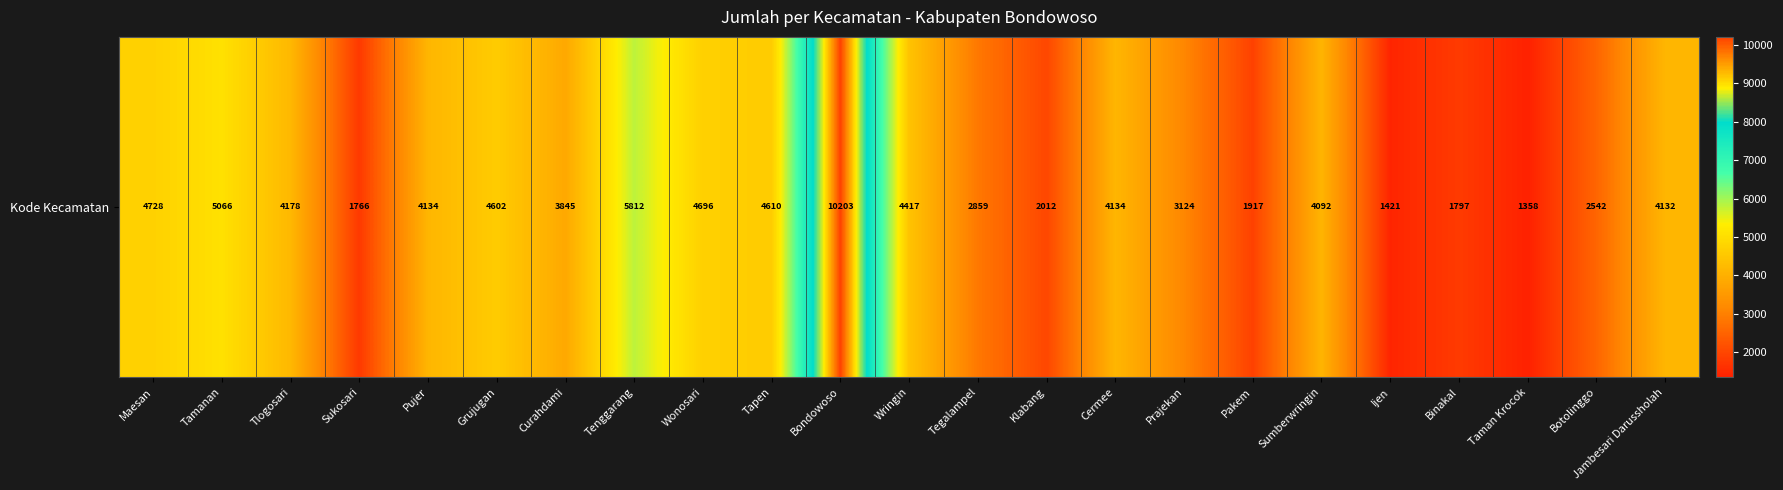

Between Klabang and Tapen, which is larger?

Tapen